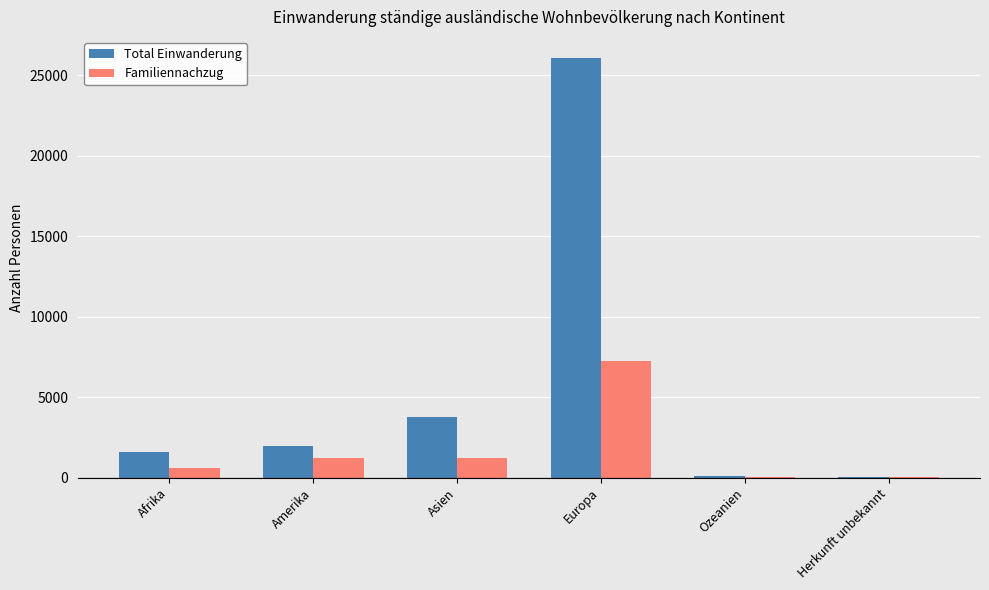

What is the sum of all Familiennachzug values?

10384